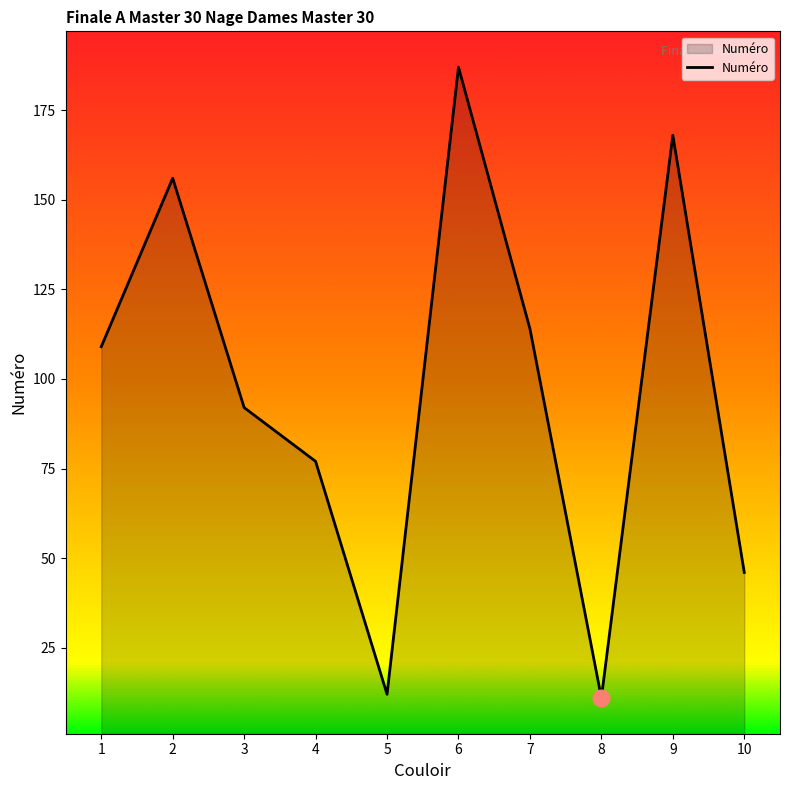

Reading left to right, list all the values displayed in this chart.

109	156	92	77	12	187	114	11	168	46